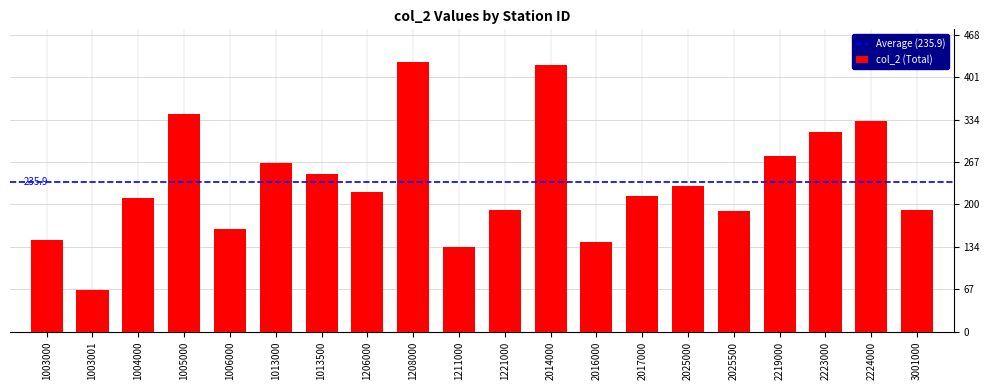

What is the sum of all values?

4718